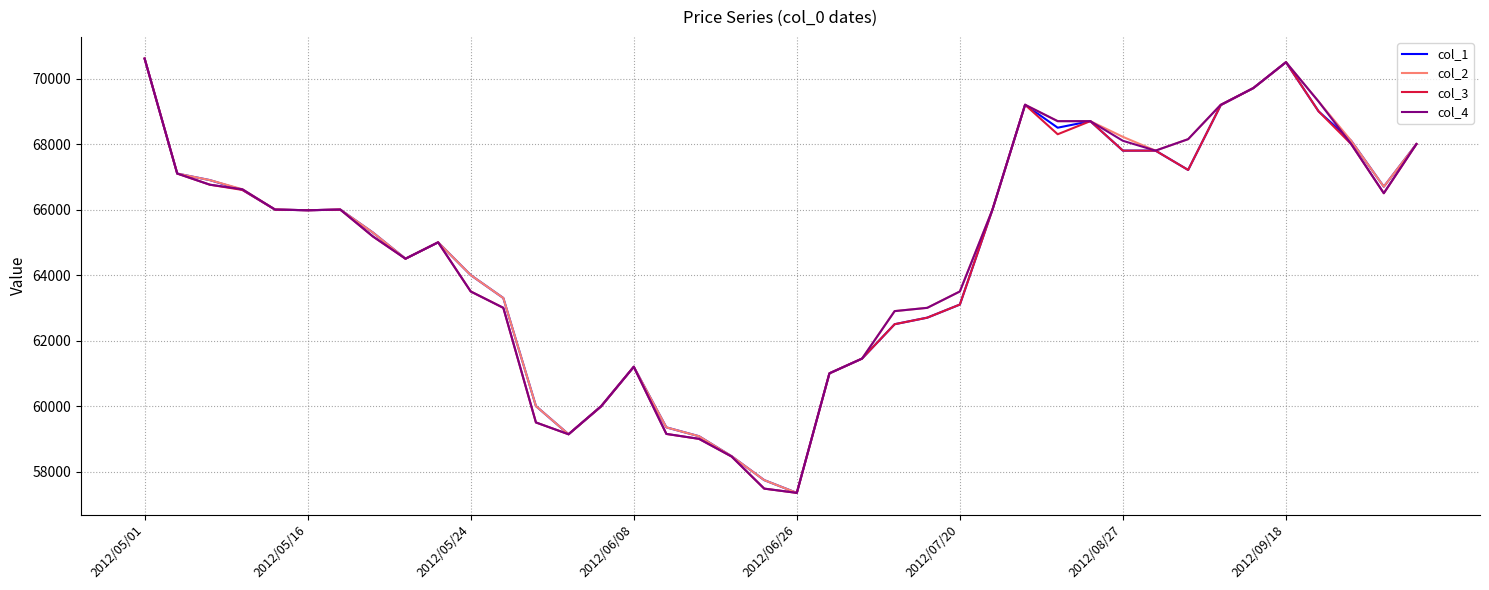

What is the greatest value displayed?

70610